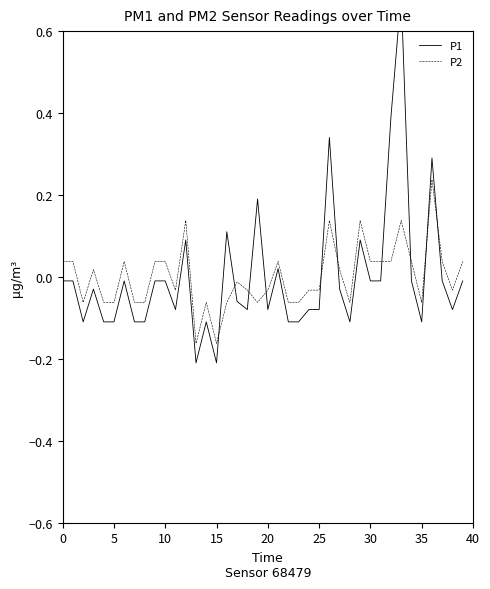

After their last crossing, which series has the higher values: P2 or P1?

P2